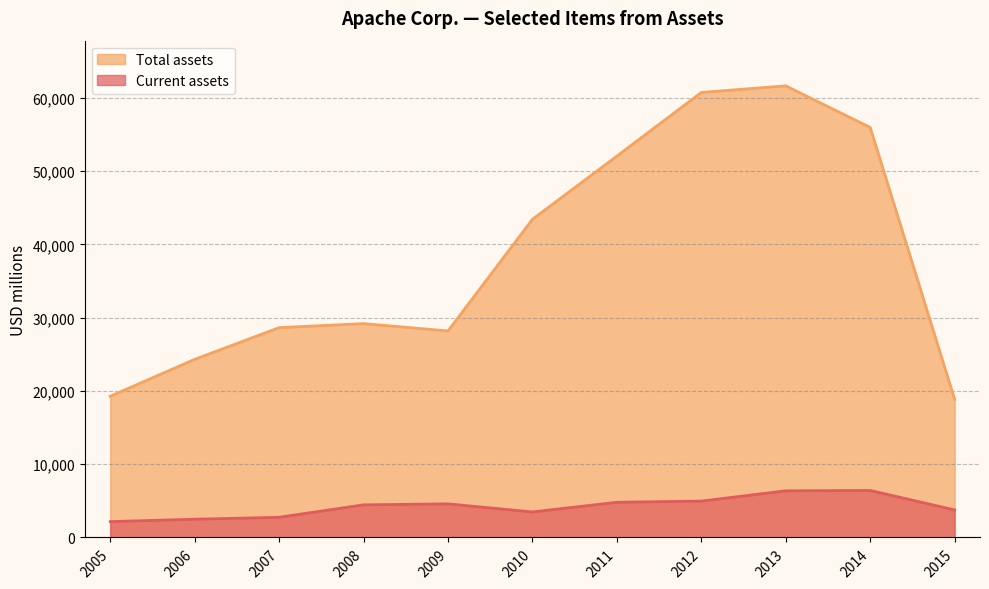

What is the lowest value of the Total assets series?

18842